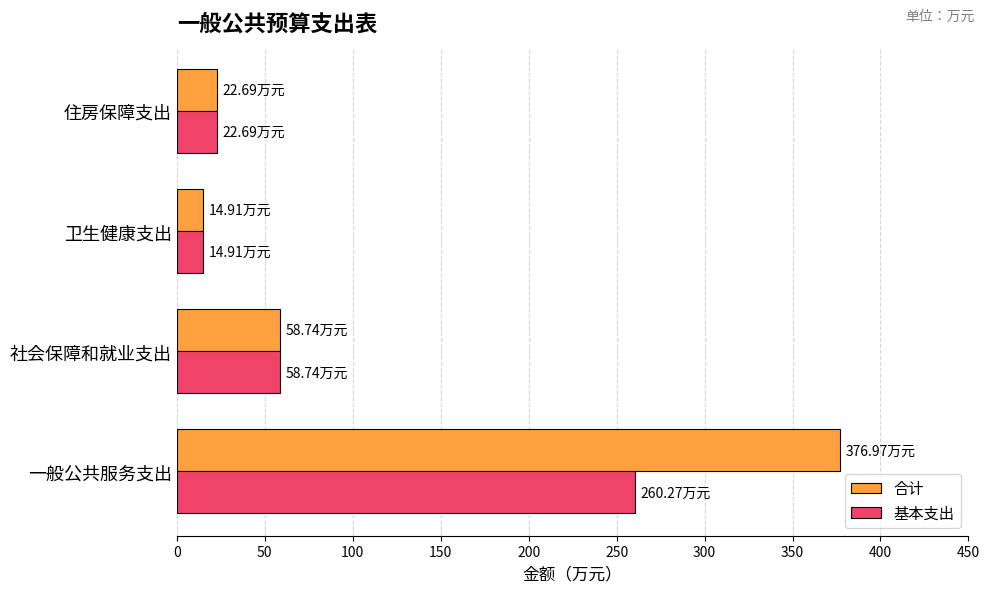

Where is 基本支出 nearest to the value 137?

社会保障和就业支出